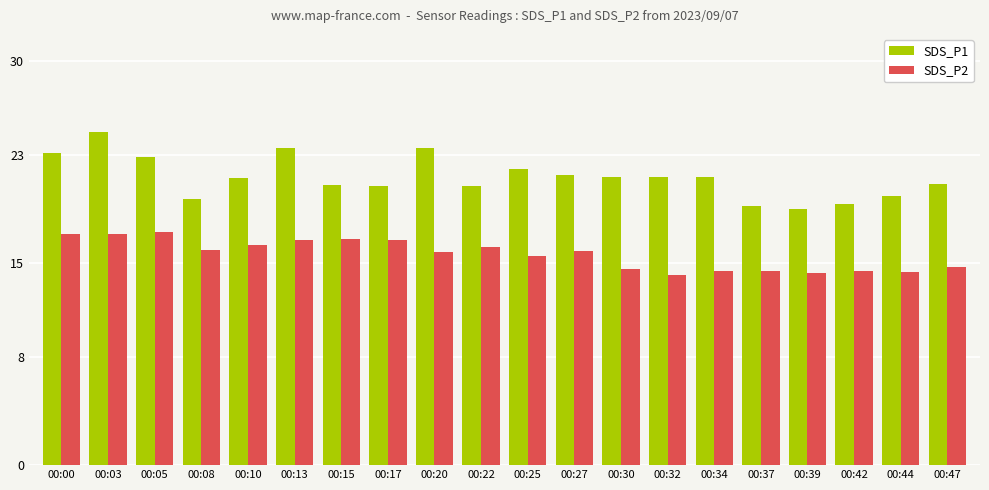

Which series has the largest range (max minus min)?

SDS_P1